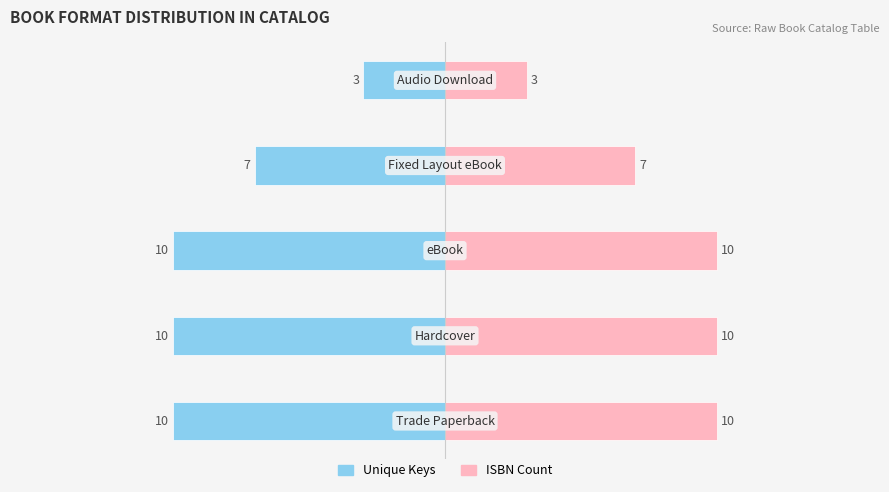

What is the value of the ISBN Count bar at the 4th from the left?

7